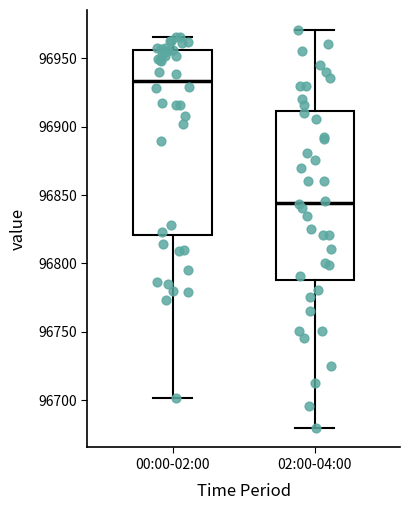

Reading left to right, transcribe this box plot: for each box, give where its median line is, the range the box spans, and where its two whiskers end, as read against the y-axis. The values are not printed on the chart, so give them approximately, as read against the axis.

00:00-02:00: median 96935, box 96820 to 96955, whiskers 96700 to 96965
02:00-04:00: median 96845, box 96790 to 96910, whiskers 96680 to 96970